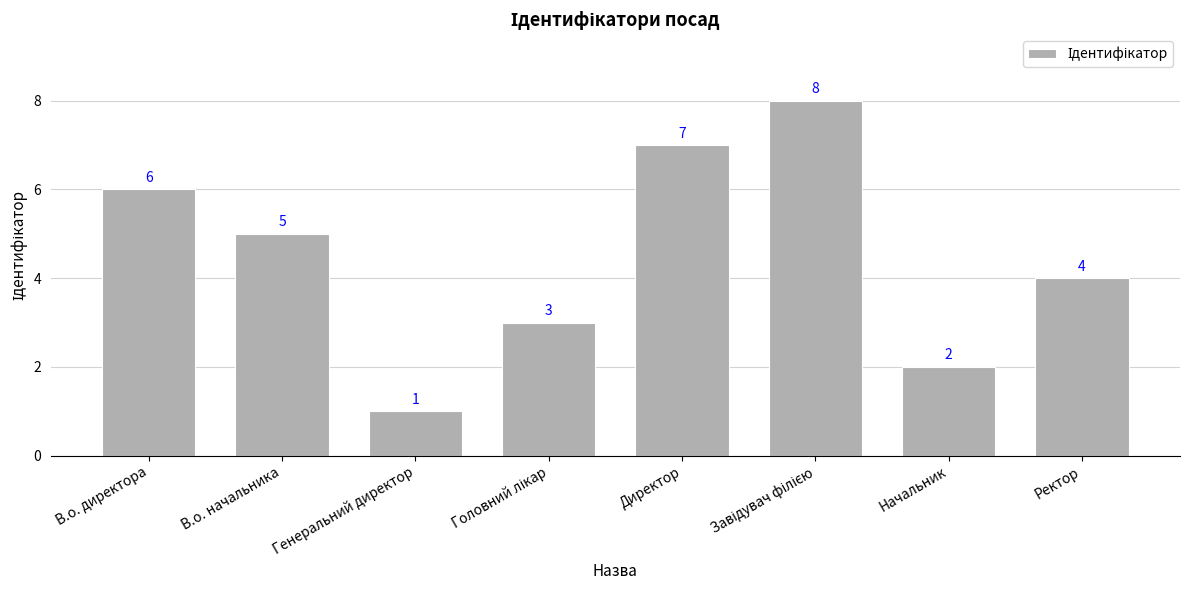

Is it true that the value at Директор is 4?

False